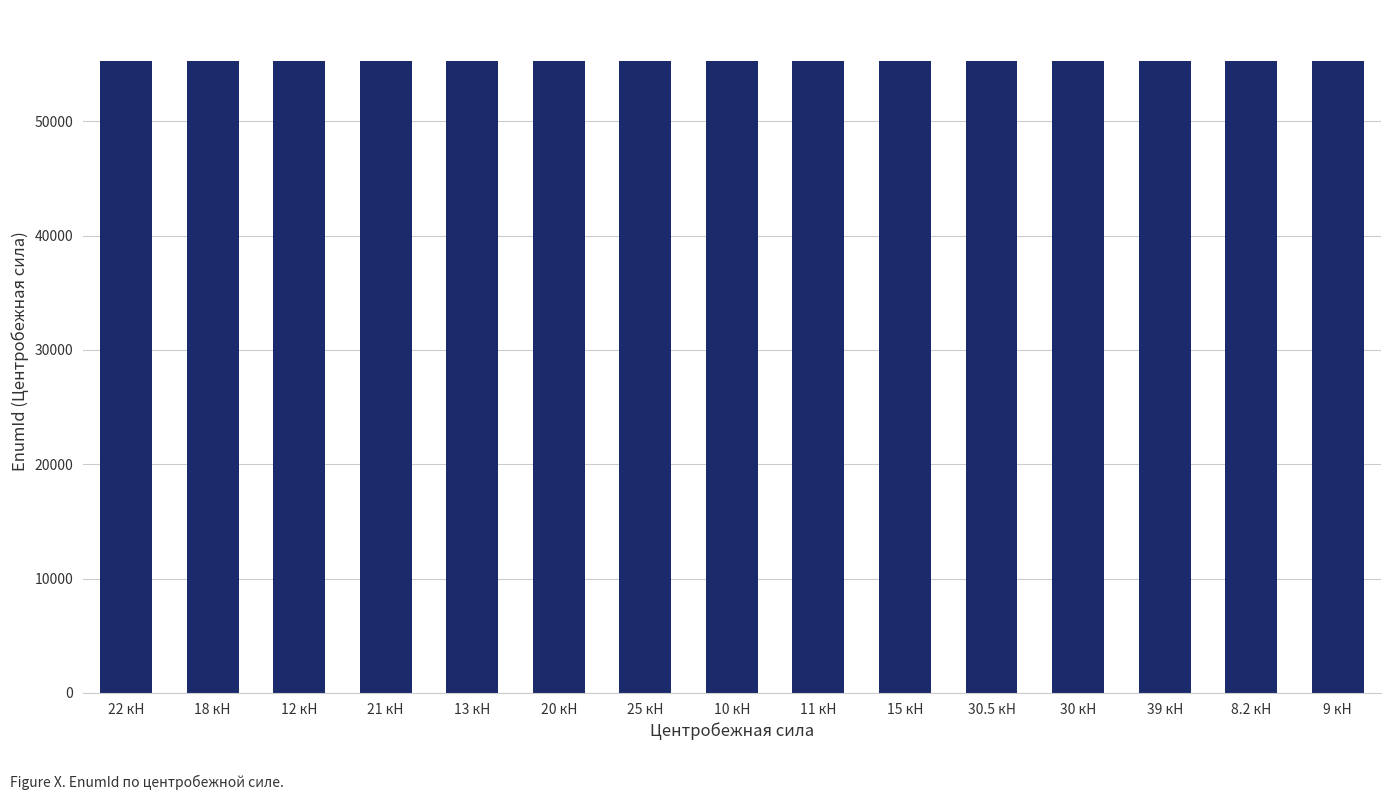

What is the label of the 11th bar from the right?

13 кН